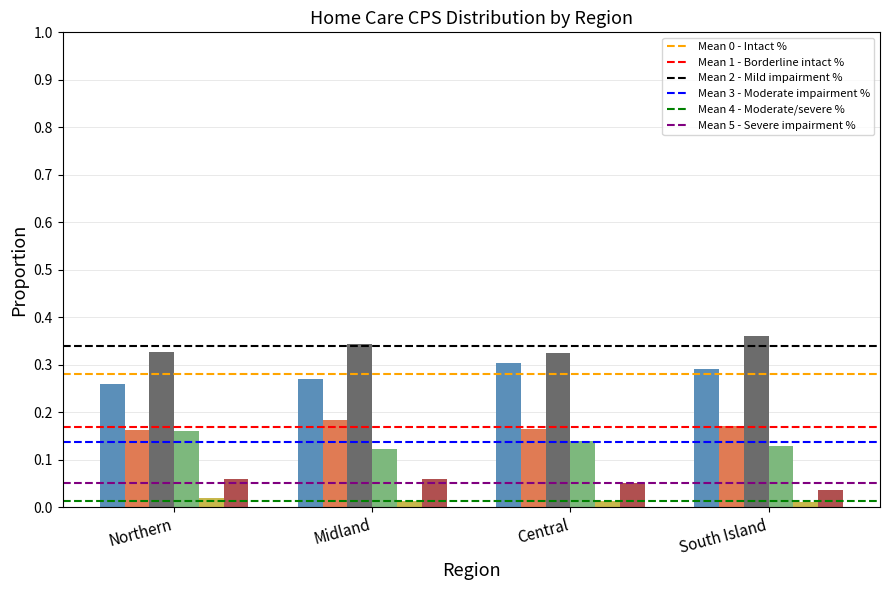

How many series are shown in this chart?

6